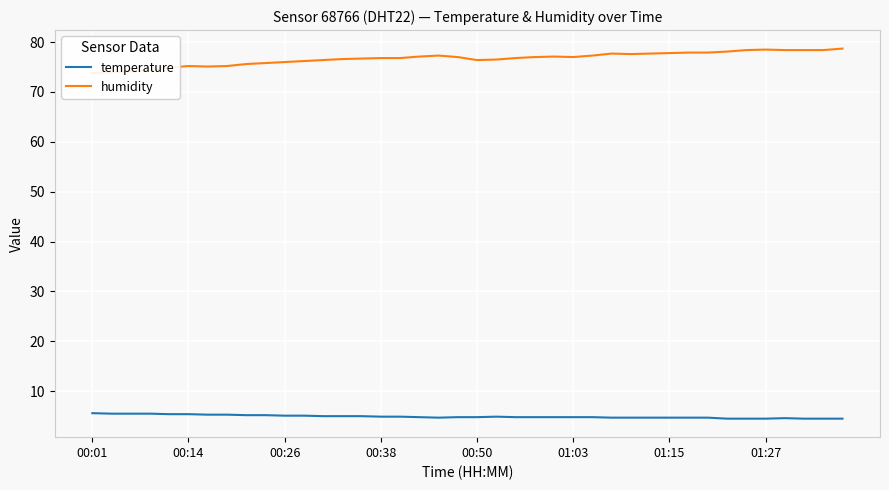

Which has a higher value, 34 or 9?

9